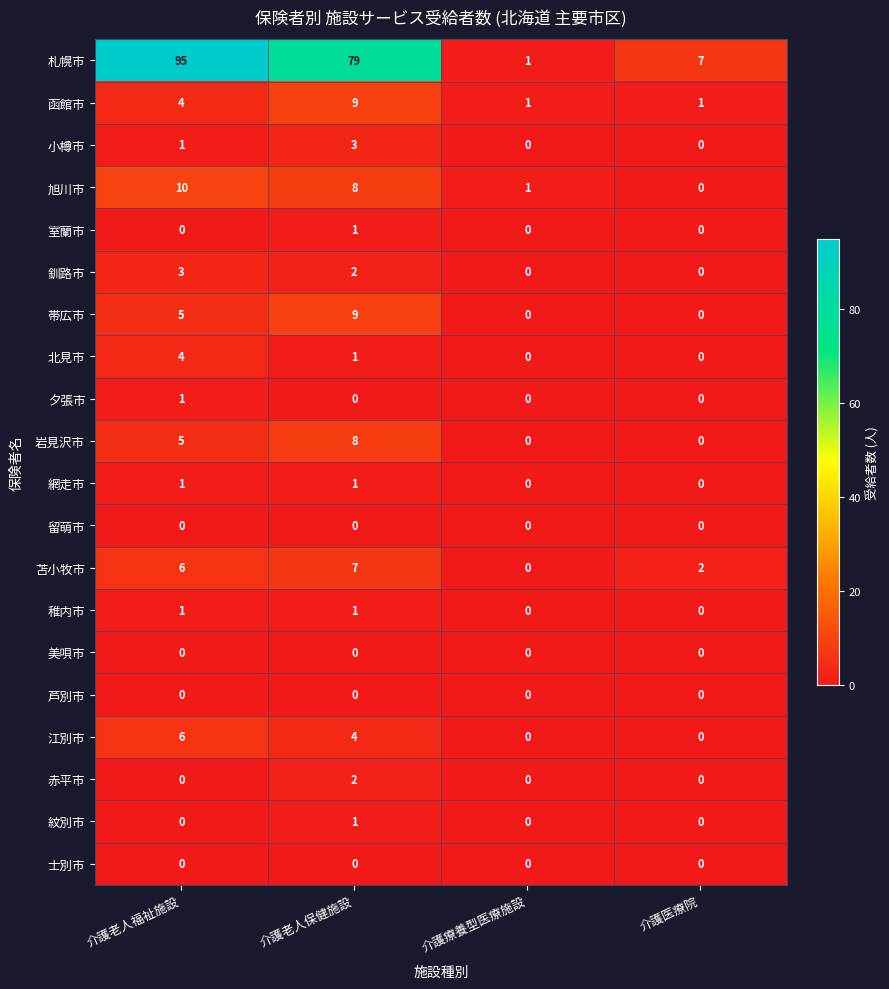

Which series has the largest range (max minus min)?

札幌市